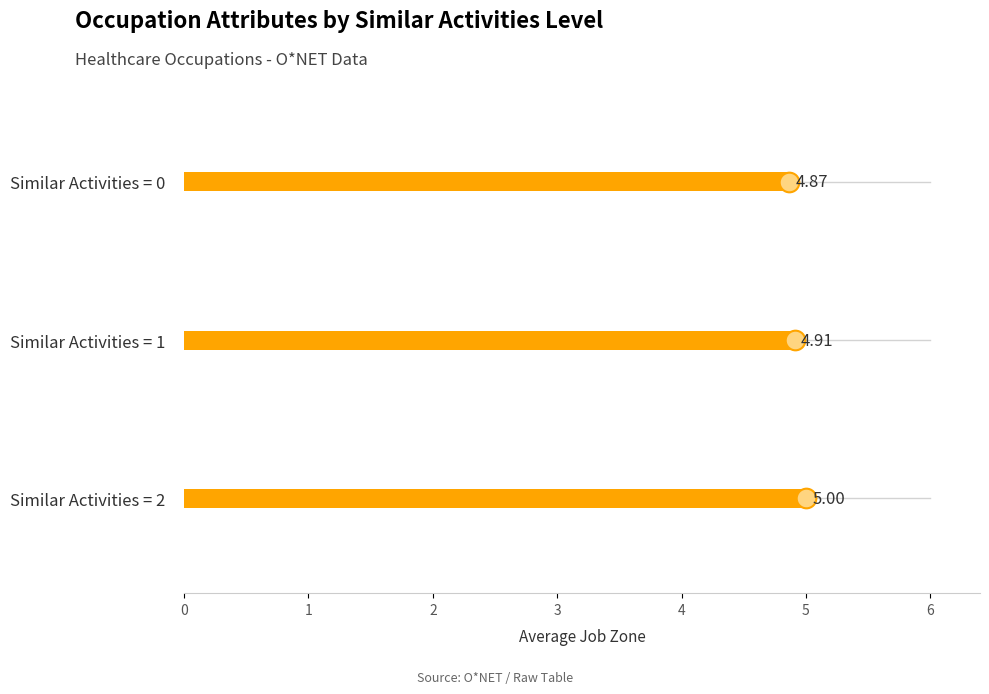

At which category is the sum across all series the highest?

2